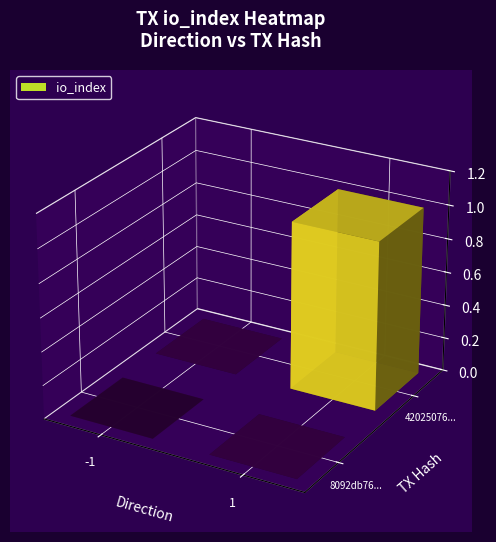

Reading left to right, list all the values displayed in this chart.

8092db7608e31b6adc535ee77767fceee57932c: 0	0
42025076cb1b0b2bd7e3f0cbf2087d2713764b8: 0	1